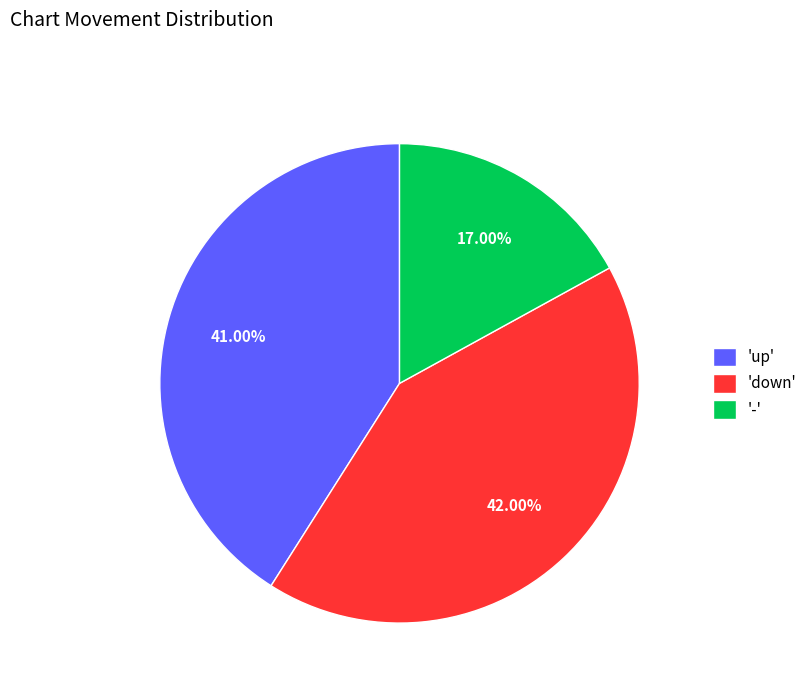

What is the largest slice in the pie chart?

'down'